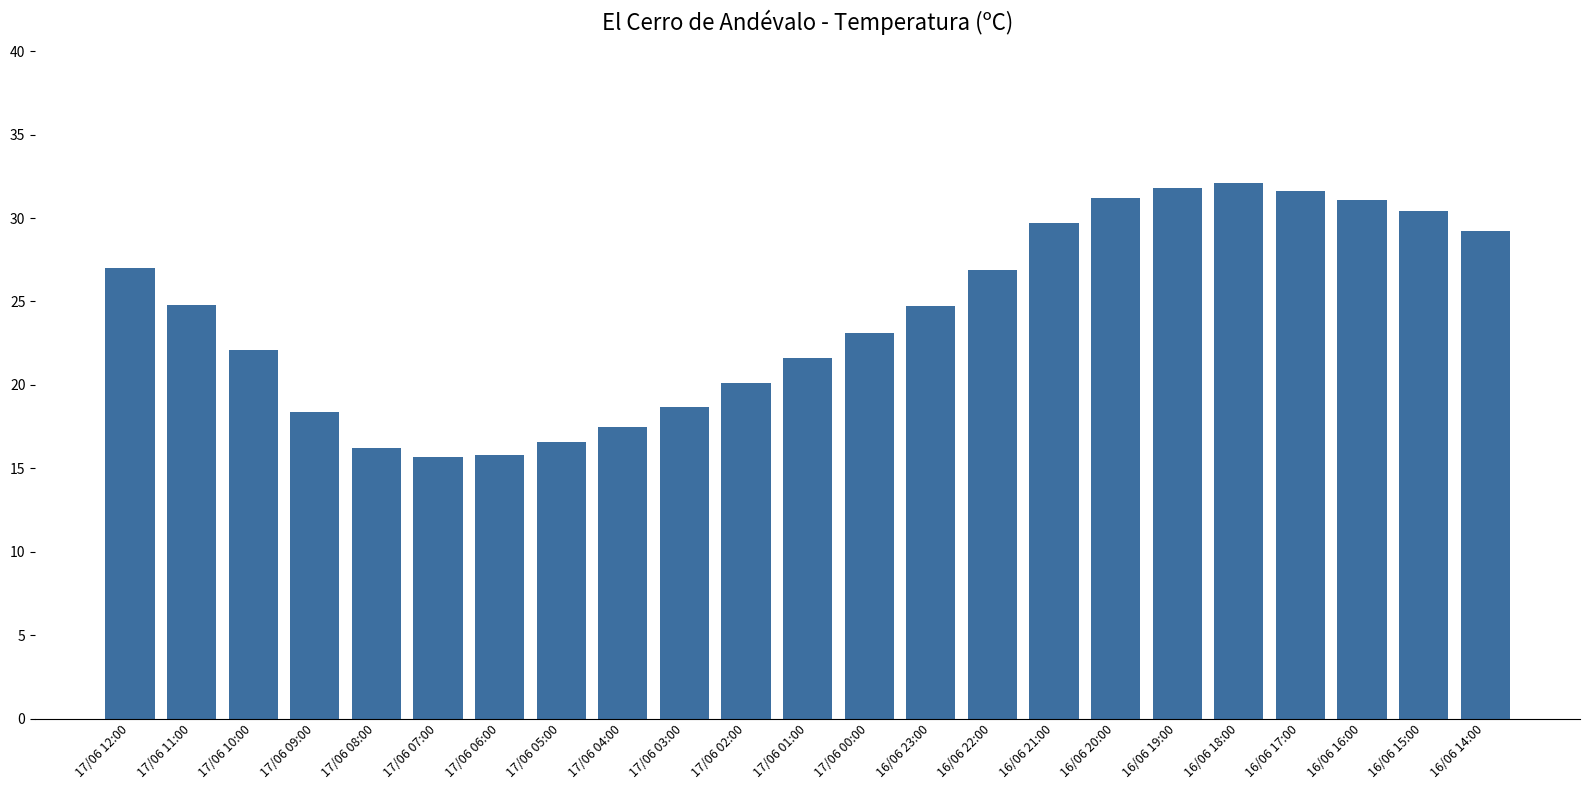

The value at 16/06 23:00 is 43.1. True or false?

False